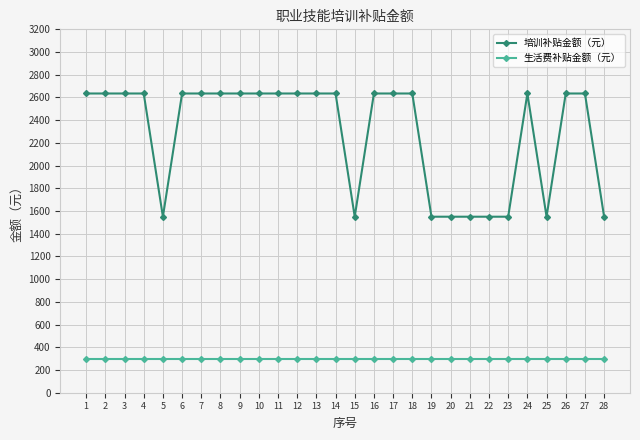

Which series has the widest spread of values?

培训补贴金额（元）